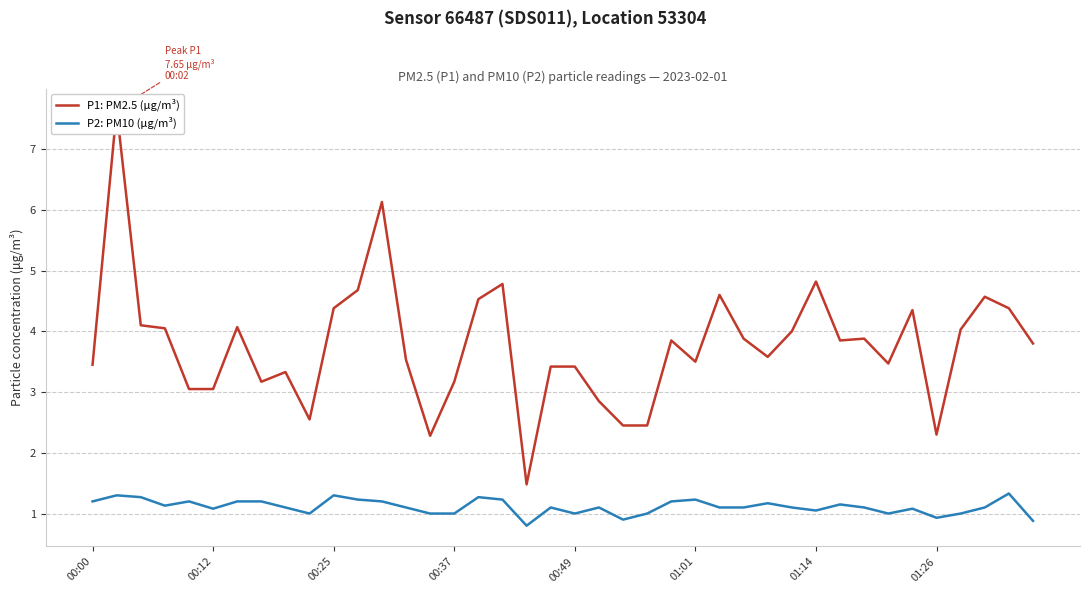

What is the lowest value of the P2: PM10 (μg/m³) series?

0.8